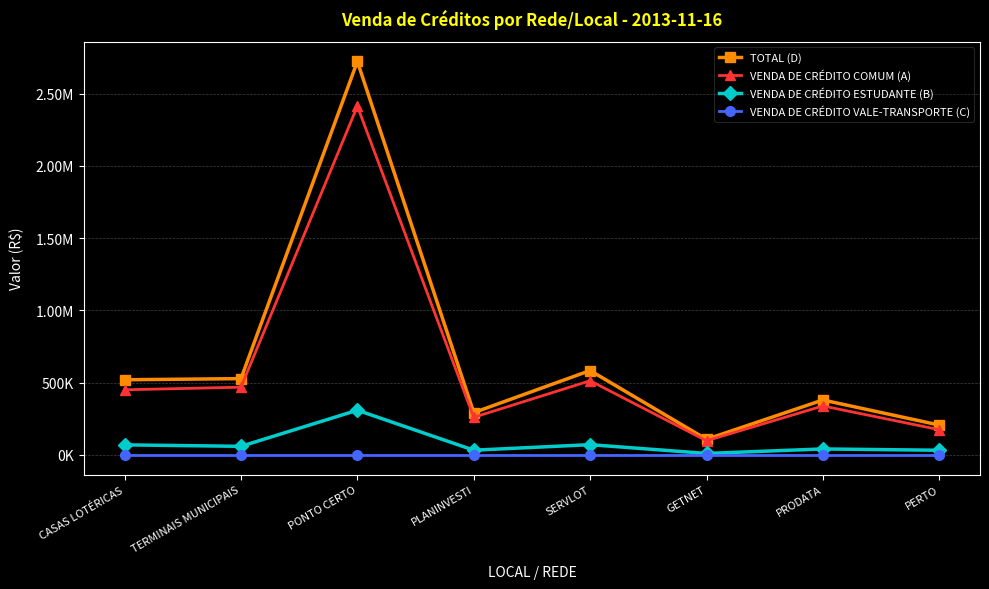

What is the label of the 1st point from the left?

CASAS LOTÉRICAS